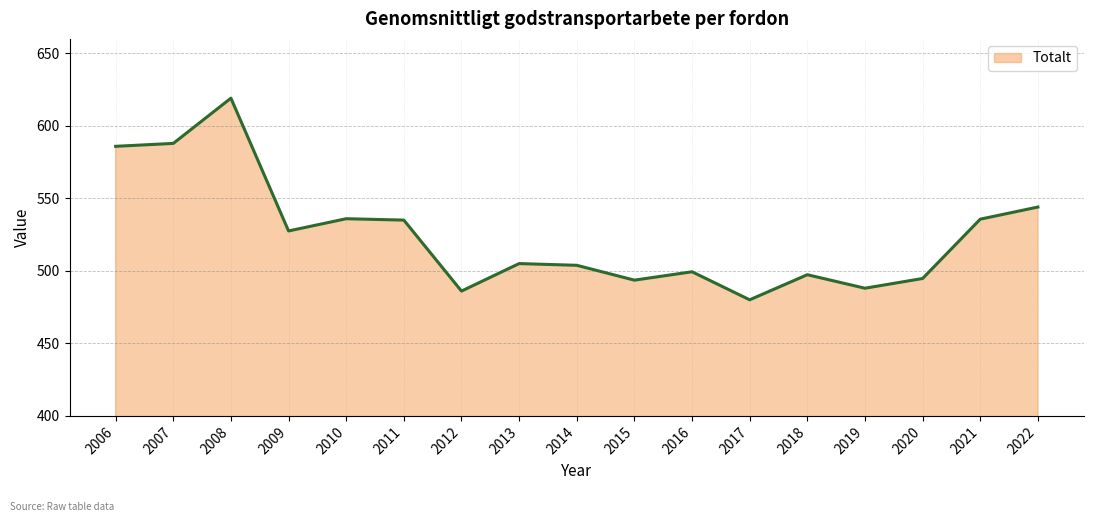

What is the approximate value at 2014?

503.9